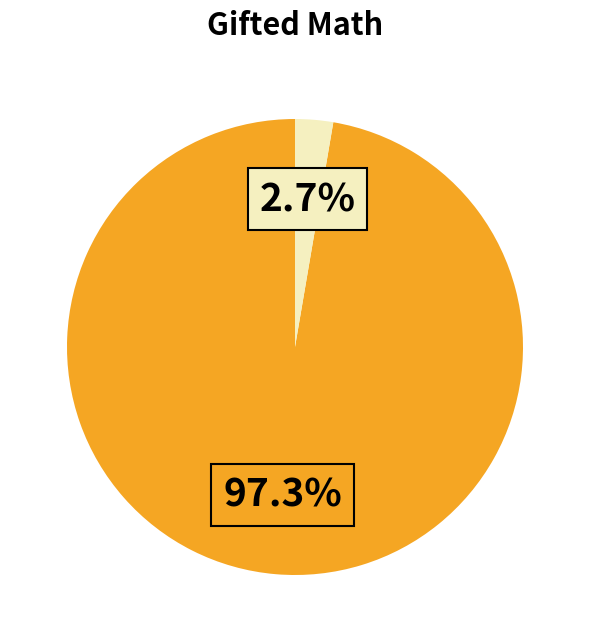

Is there any slice that represents more than half of the pie?

Yes